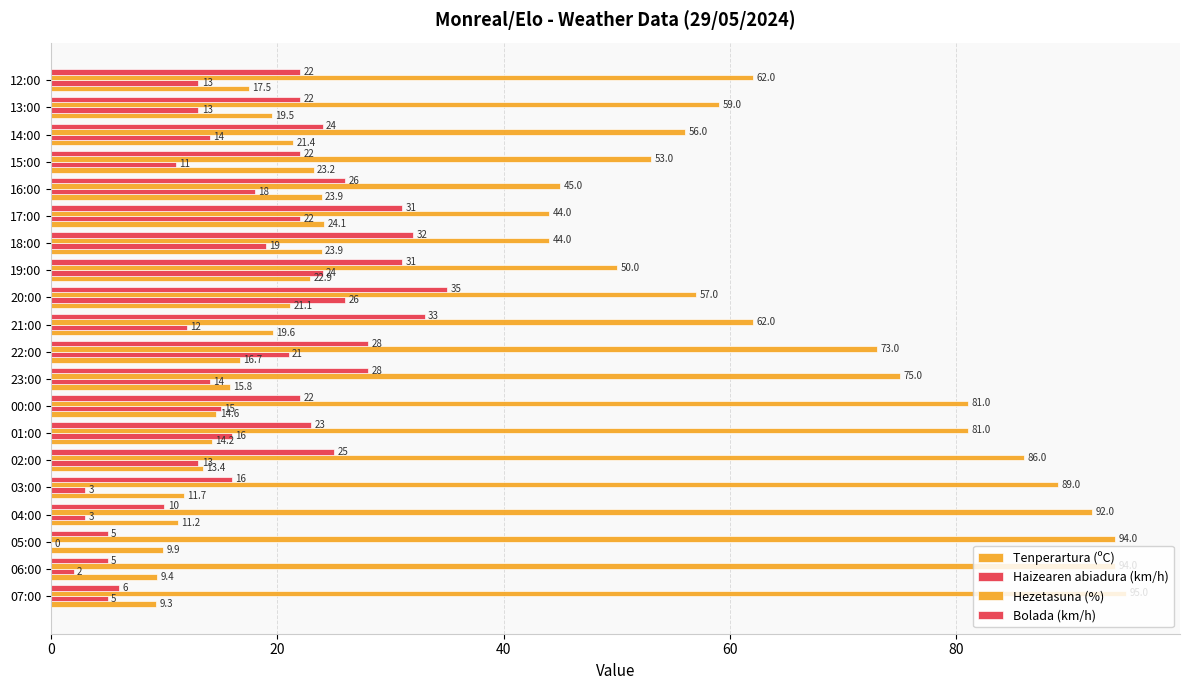

How many data points does each series have?

20